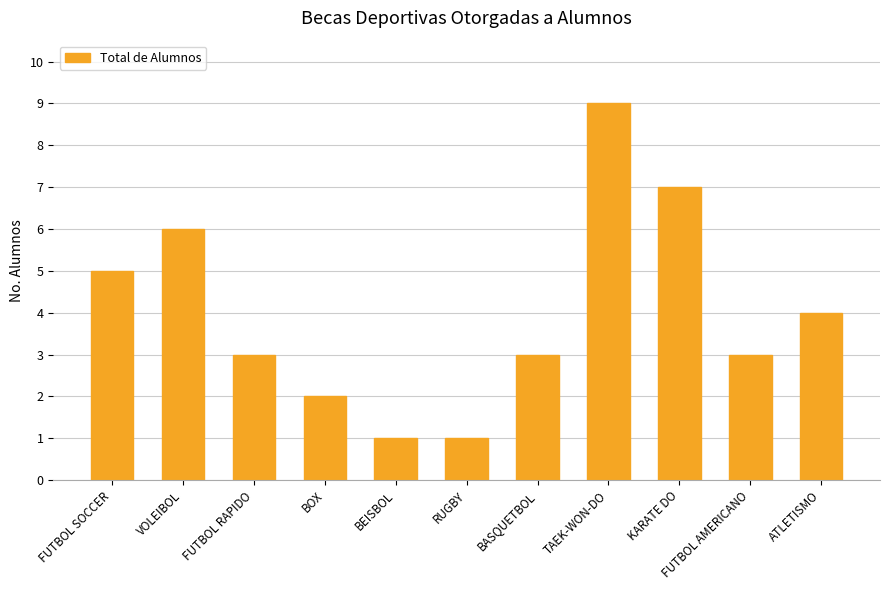

What is the label of the 2nd bar from the left?

VOLEIBOL